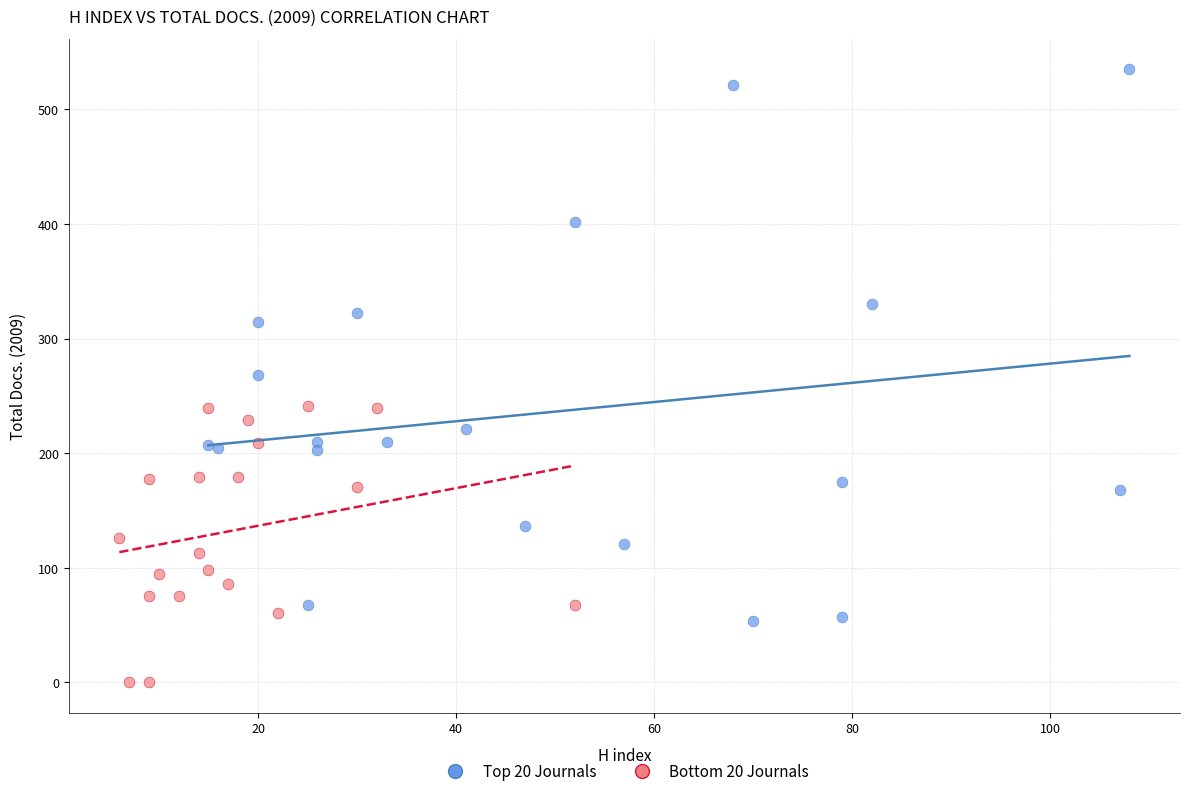

Which series reaches the minimum Y coordinate?

Bottom 20 Journals